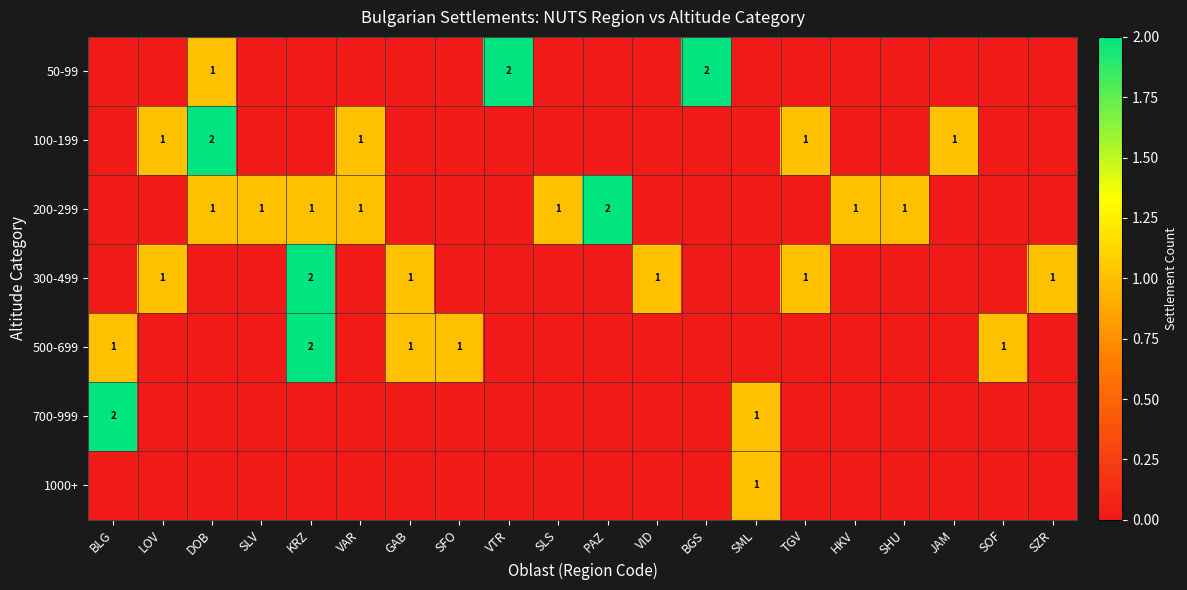

Is it true that 50-99 equals 2 at VTR?

True